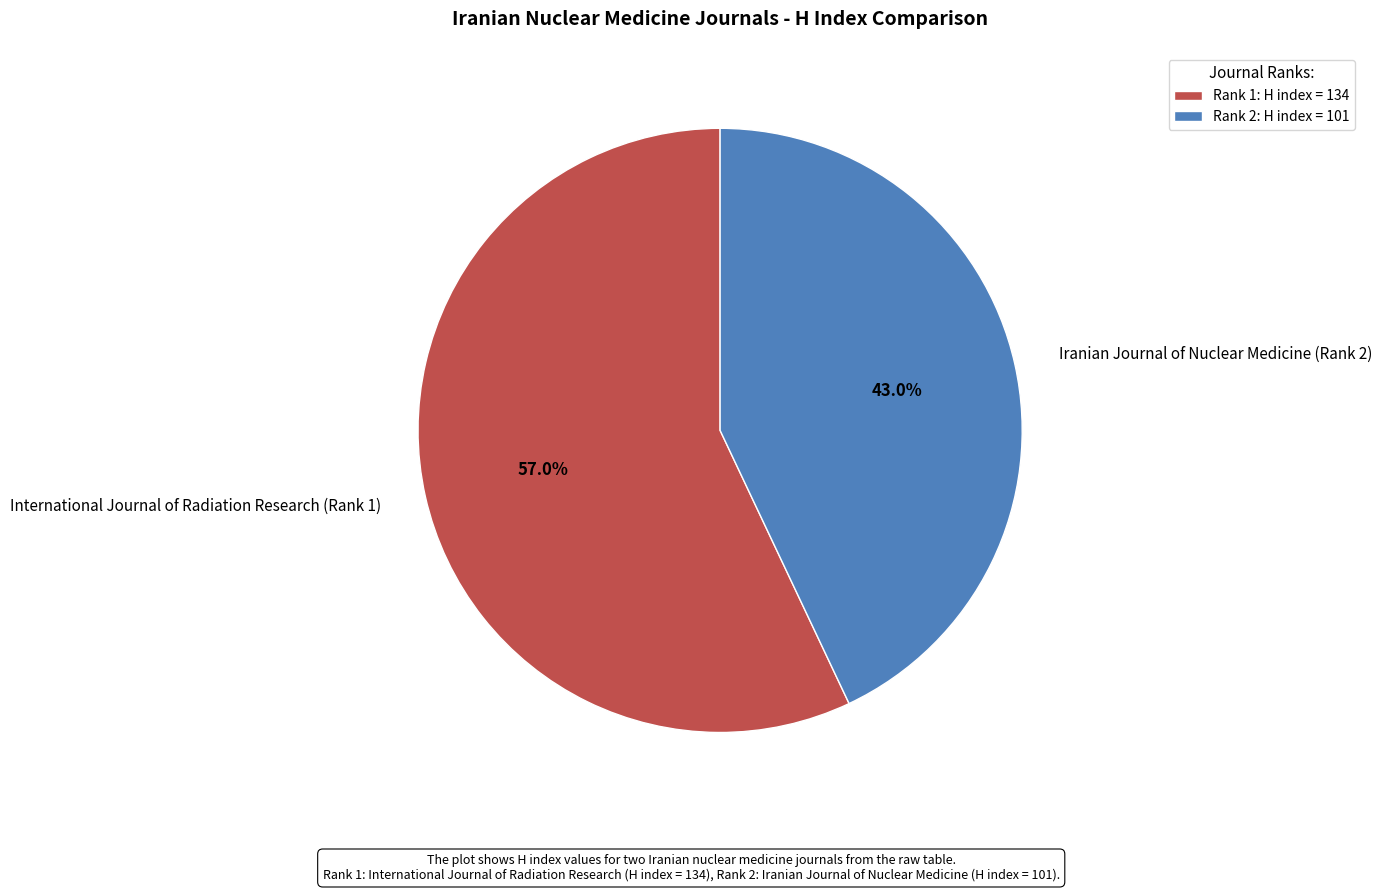

Do Iranian Journal of Nuclear Medicine (Rank 2) and International Journal of Radiation Research (Rank 1) together represent more than half of the pie?

Yes